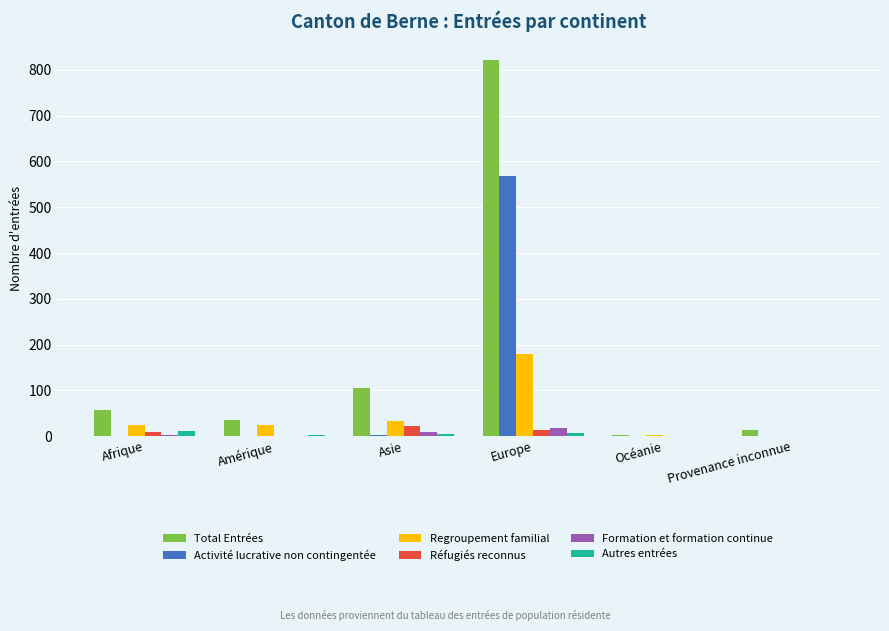

At which category is the sum across all series the highest?

Europe